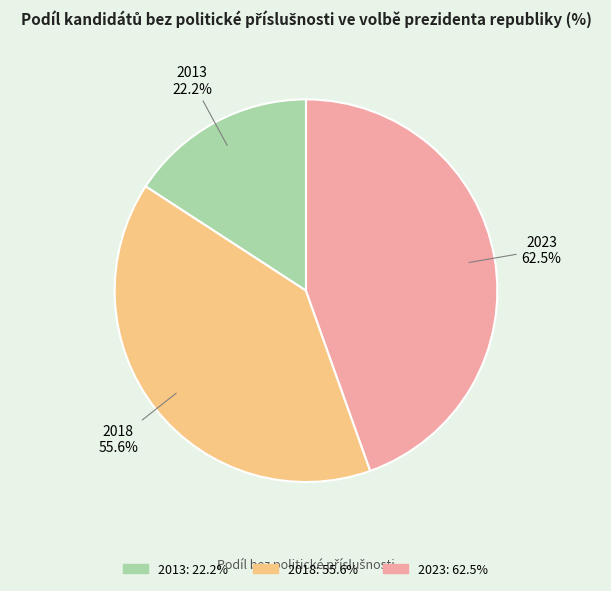

How many slices are in this pie chart?

3